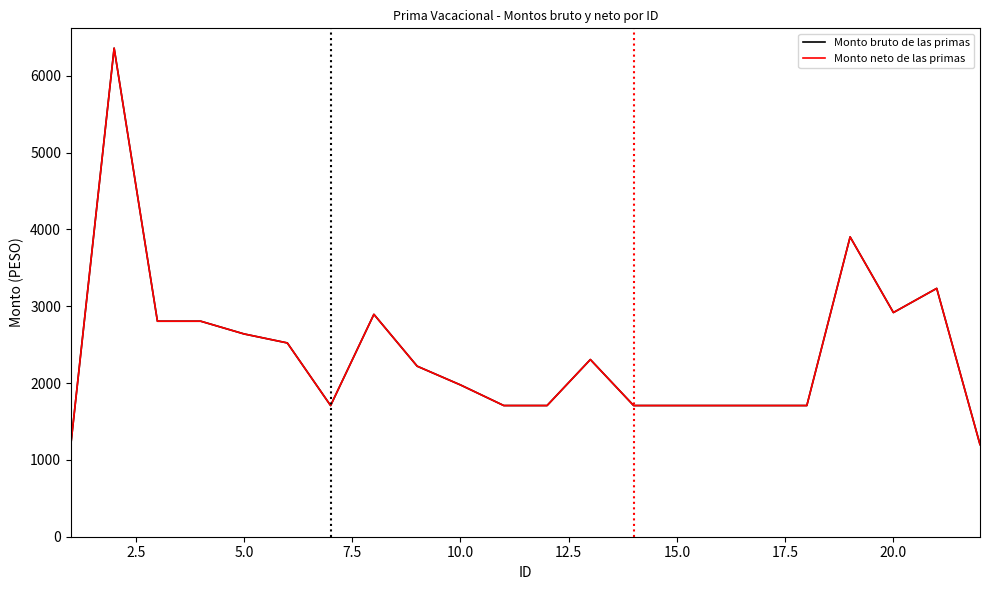

Which series has the largest total across all categories?

Monto bruto de las primas